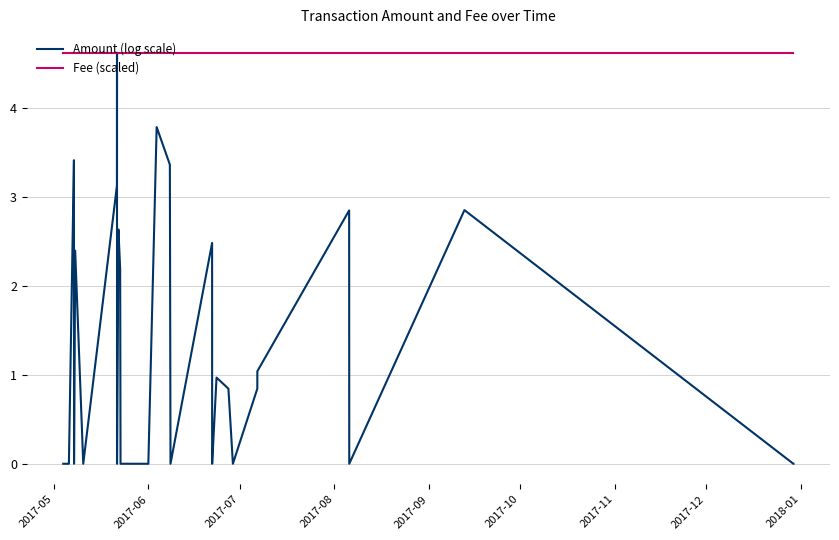

At 2018-01, list the series in order from smallest to largest.

Amount (log scale), Fee (scaled)